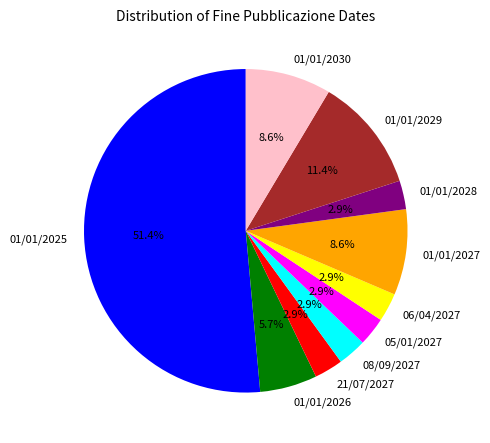

Is there a majority slice in this chart?

Yes